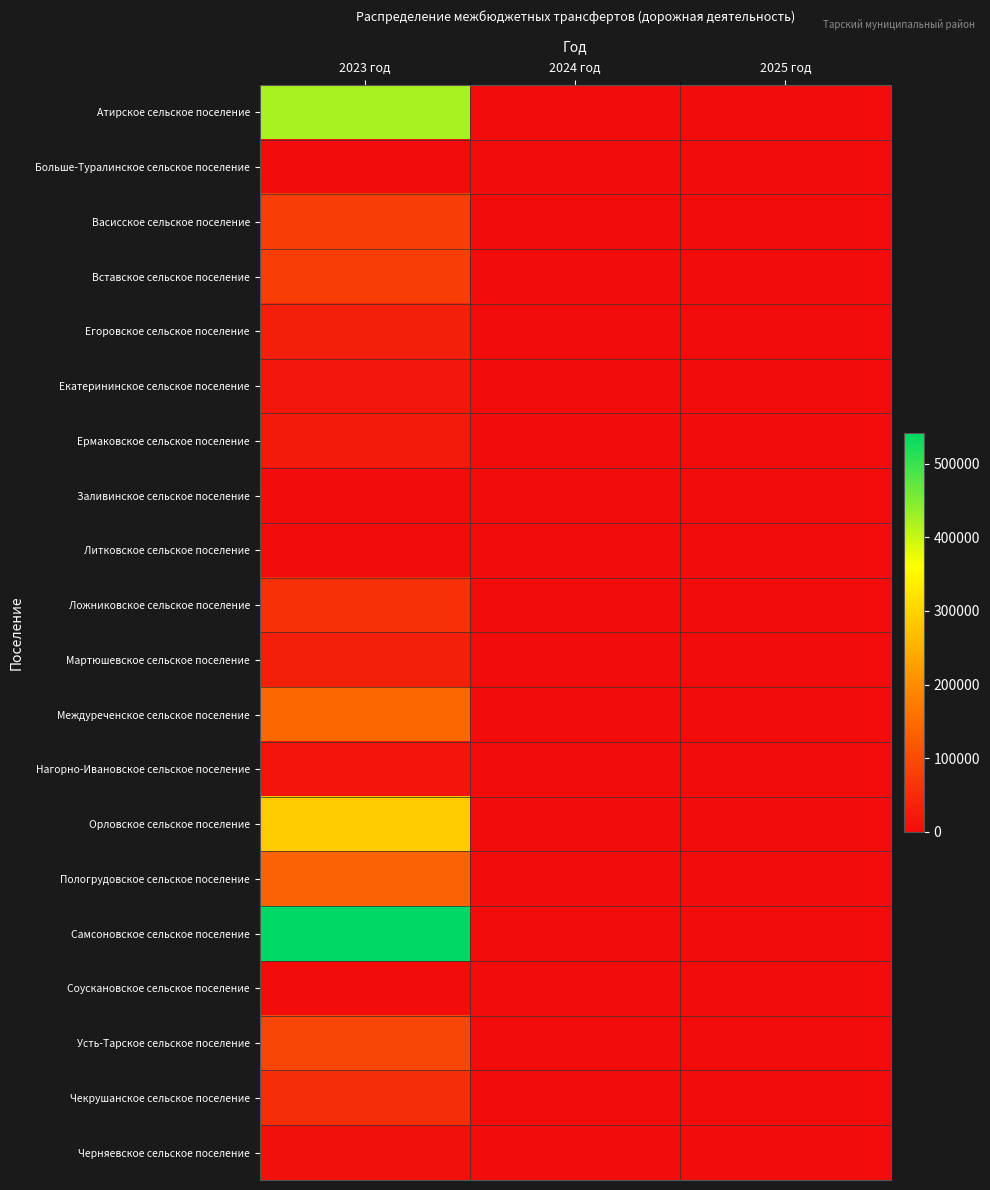

Rank the series by their maximum value, from highest to lowest.

Самсоновское сельское поселение, Атирское сельское поселение, Орловское сельское поселение, Междуреченское сельское поселение, Пологрудовское сельское поселение, Усть-Тарское сельское поселение, Васисское сельское поселение, Вставское сельское поселение, Ложниковское сельское поселение, Чекрушанское сельское поселение, Егоровское сельское поселение, Мартюшевское сельское поселение, Ермаковское сельское поселение, Екатерининское сельское поселение, Нагорно-Ивановское сельское поселение, Черняевское сельское поселение, Больше-Туралинское сельское поселение, Заливинское сельское поселение, Литковское сельское поселение, Соускановское сельское поселение